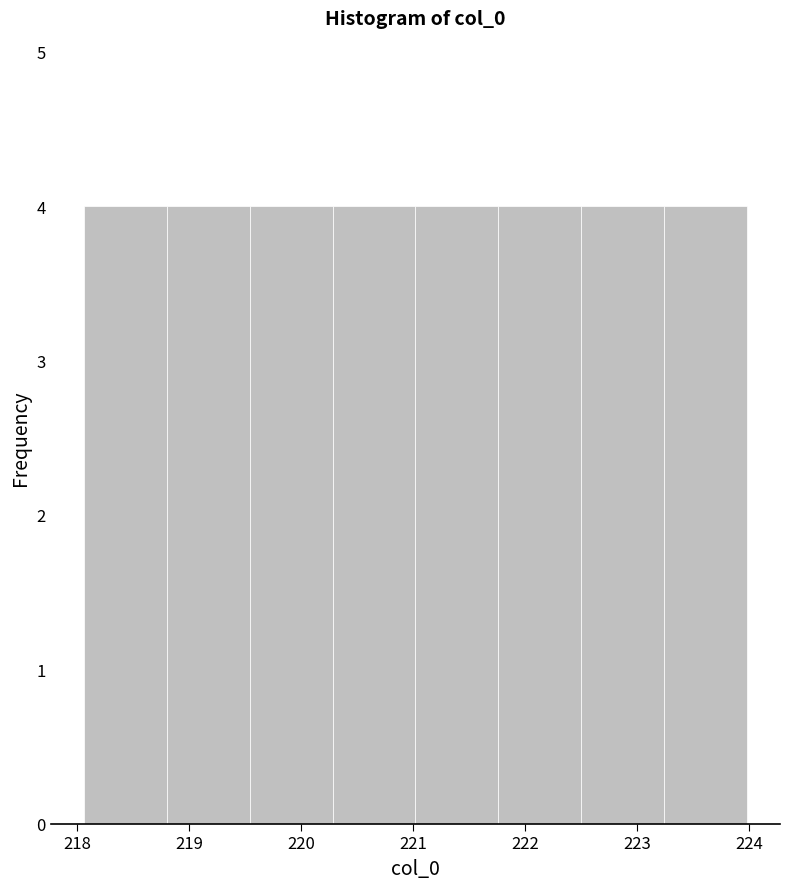

Reading left to right, list every bar in this chart as the range it spans on the x-axis followed by its height. Neither the bar edges nor the heights are printed on the chart, so give them approximately, as read against the axes.

218.1 to 218.8: 4
218.8 to 219.5: 4
219.5 to 220.3: 4
220.3 to 221.0: 4
221.0 to 221.8: 4
221.8 to 222.5: 4
222.5 to 223.2: 4
223.2 to 224.0: 4